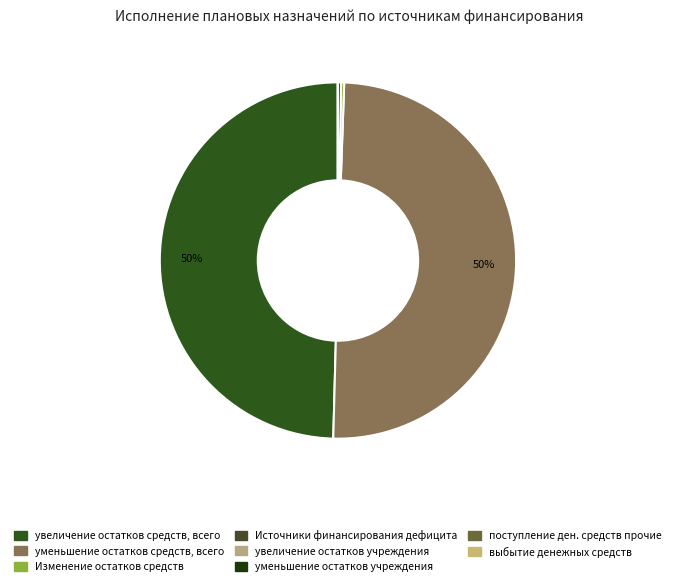

Which slice is the largest?

уменьшение остатков средств, всего